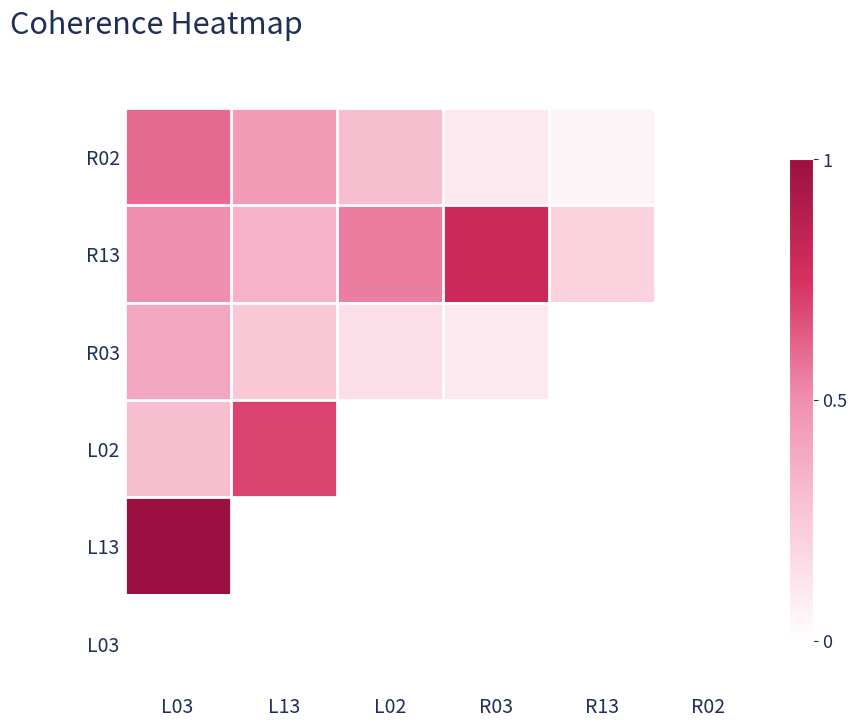

Reading left to right, extract all data points from this chart.

R02: L03=0.6	L13=0.5	L02=0.3	R03=0.1	R13=0.1	R02=0.0
R13: L03=0.5	L13=0.3	L02=0.6	R03=0.8	R13=0.2	R02=0.0
R03: L03=0.4	L13=0.2	L02=0.1	R03=0.1	R13=0.0	R02=0.0
L02: L03=0.3	L13=0.7	L02=0.0	R03=0.0	R13=0.0	R02=0.0
L13: L03=1.0	L13=0.0	L02=0.0	R03=0.0	R13=0.0	R02=0.0
L03: L03=0.0	L13=0.0	L02=0.0	R03=0.0	R13=0.0	R02=0.0